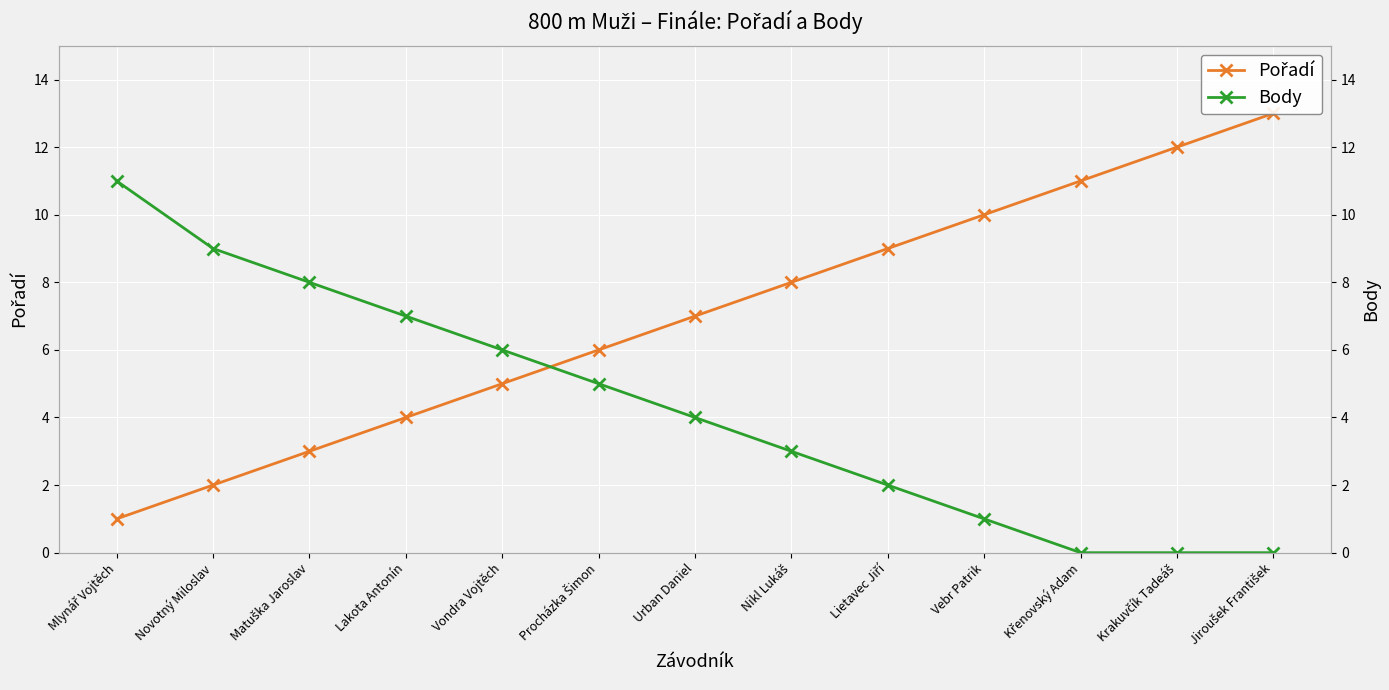

What are all the series names shown in the legend?

Pořadí, Body